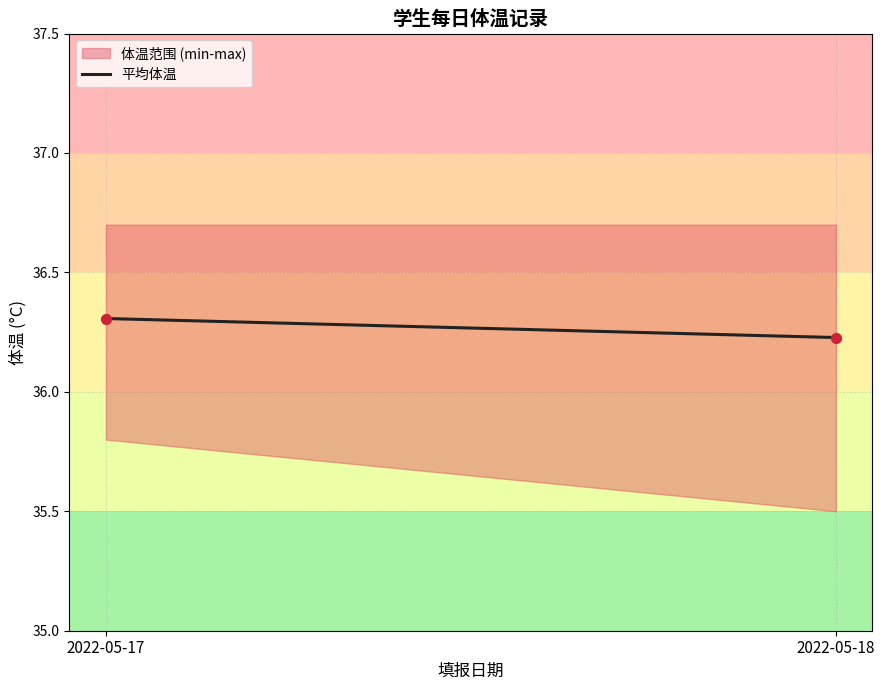

What is the average Y value?

36.3